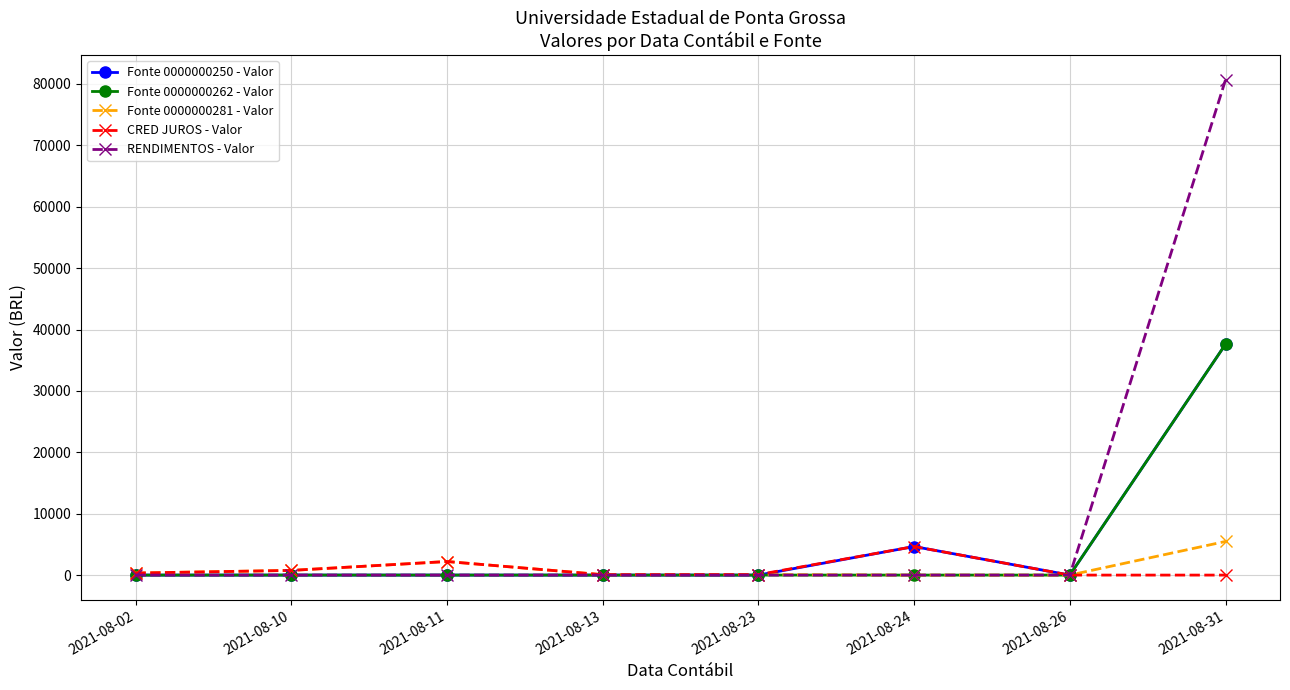

What is the greatest value displayed?

80658.5